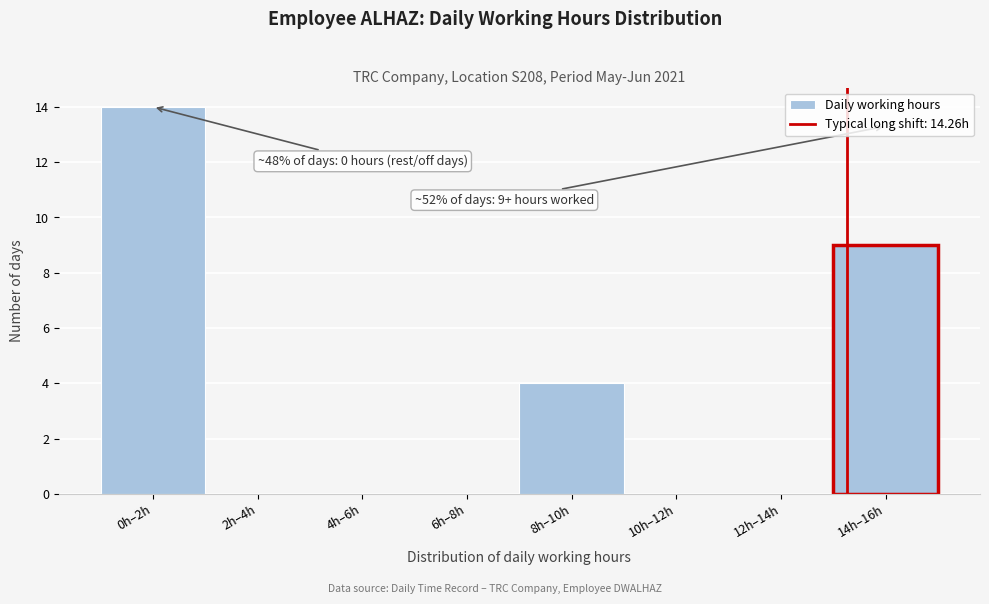

Reading right to left, extract all data points from this chart.

14h–16h=9	12h–14h=0	10h–12h=0	8h–10h=4	6h–8h=0	4h–6h=0	2h–4h=0	0h–2h=14